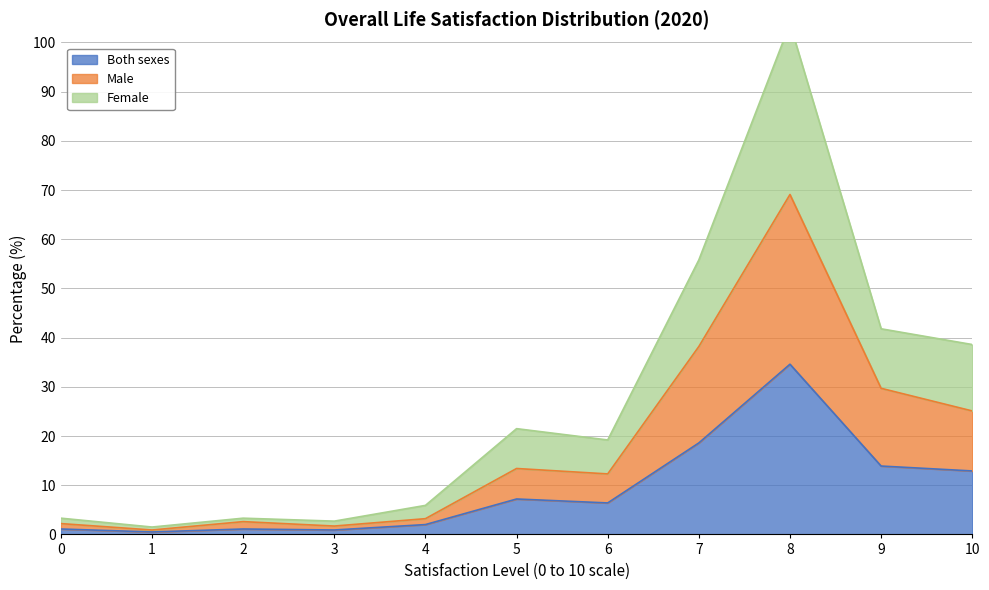

What is the spread (max minus min) of values at 10?

25.7